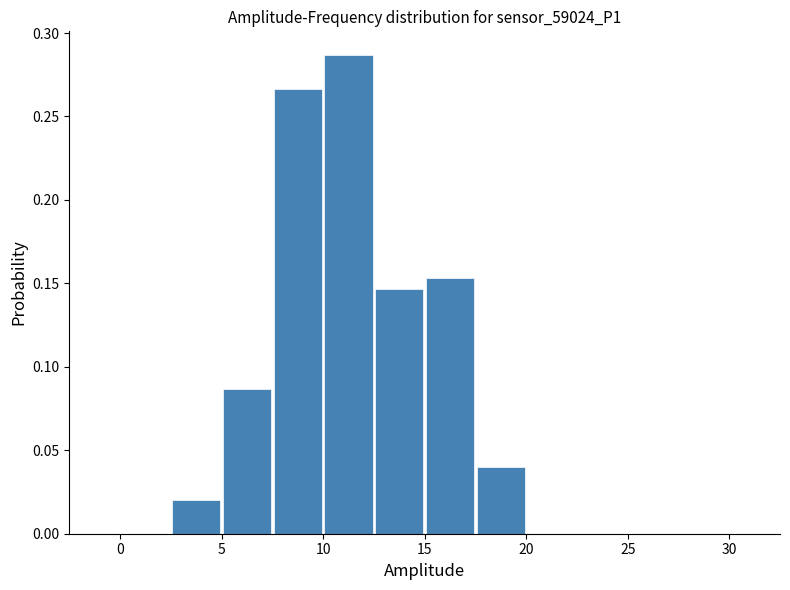

Reading left to right, list every bar in this chart as the range it spans on the x-axis followed by its height. The values are not printed on the chart, so give them approximately, as read against the axis.

-2.5 to 0.0: 0
0.0 to 2.5: 0
2.5 to 5.0: 0.020
5.0 to 7.5: 0.085
7.5 to 10.0: 0.265
10.0 to 12.5: 0.285
12.5 to 15.0: 0.145
15.0 to 17.5: 0.155
17.5 to 20.0: 0.040
20.0 to 22.5: 0
22.5 to 25.0: 0
25.0 to 27.5: 0
27.5 to 30.0: 0